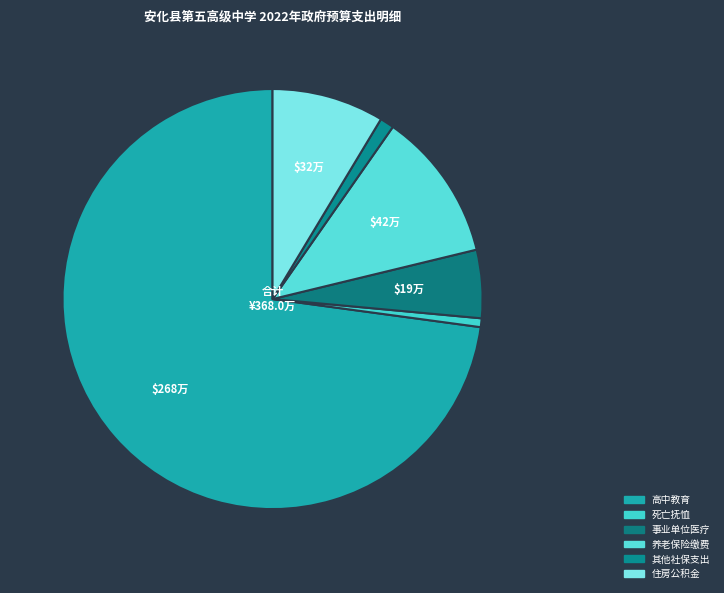

Count the number of slices in the pie.

6